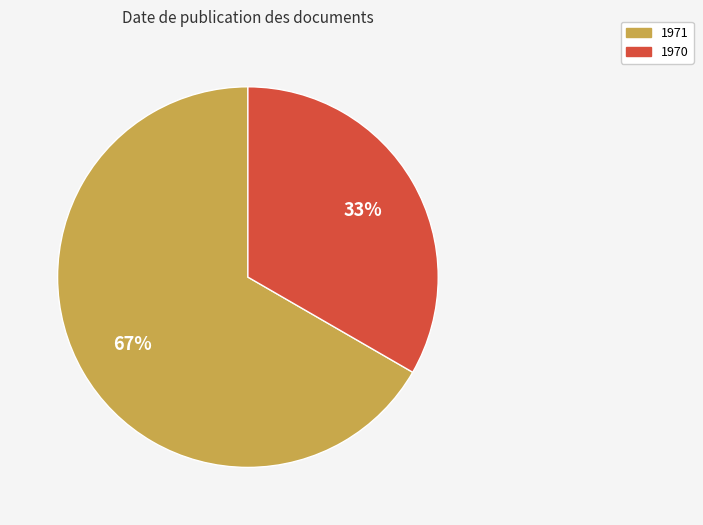

Count the number of slices in the pie.

2